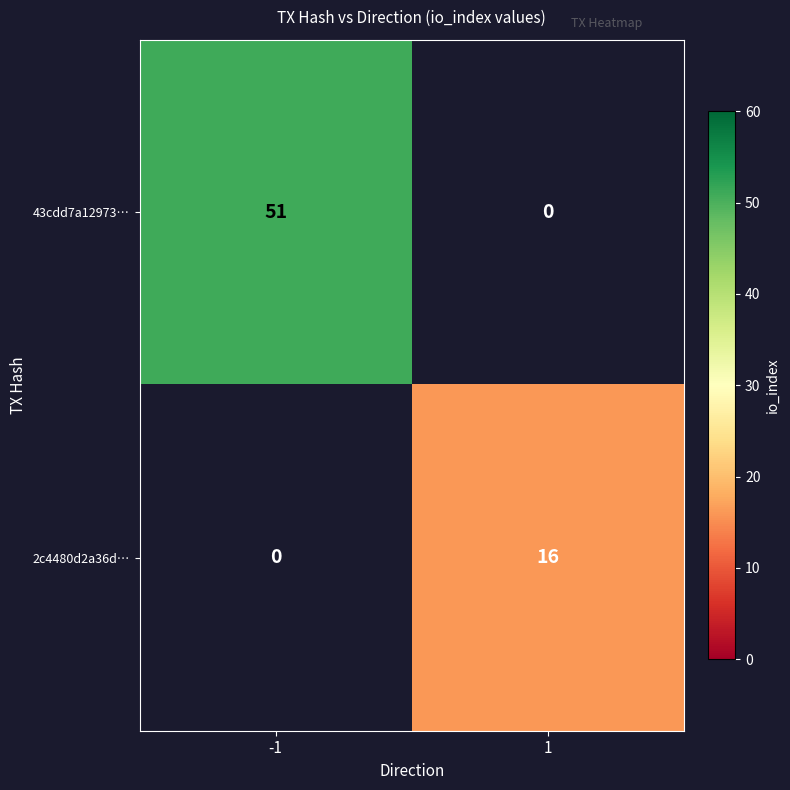

What is the highest value of the 2c4480d2a36d… series?

16